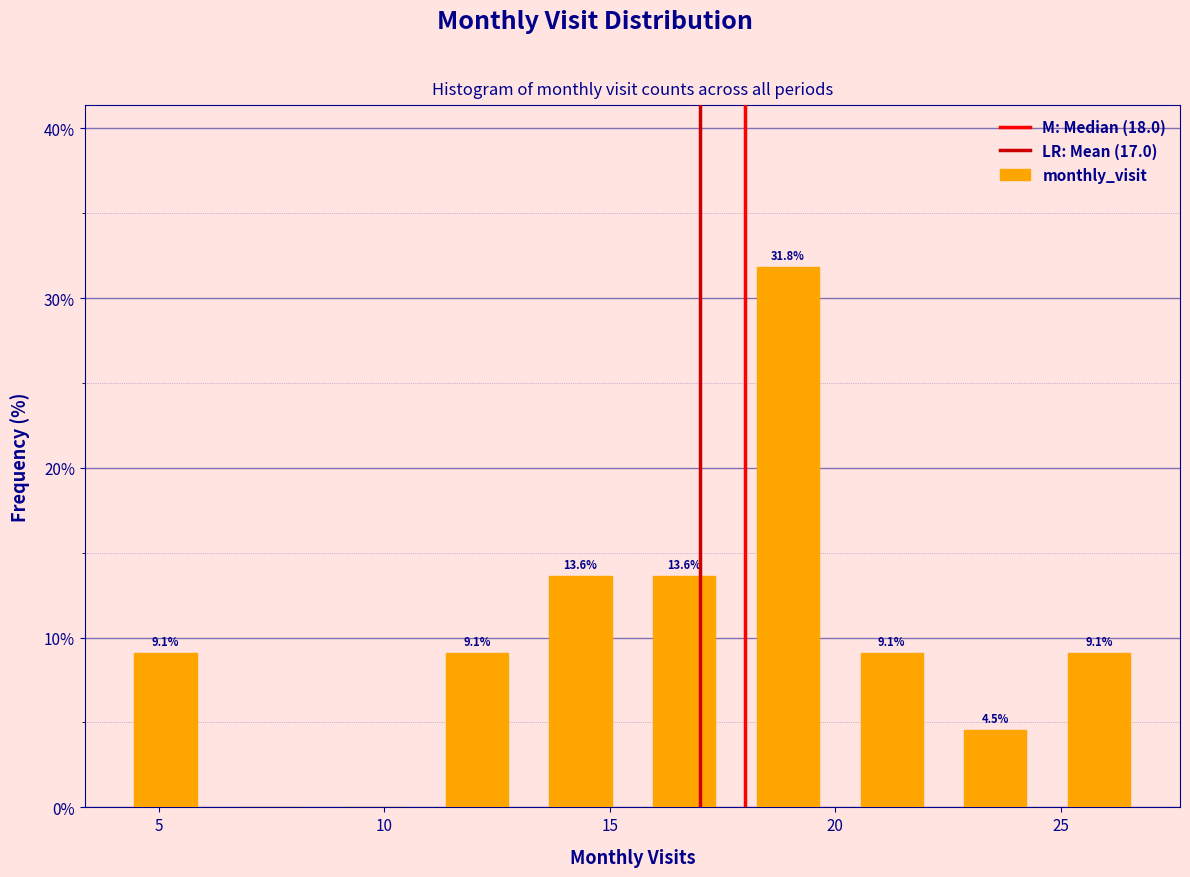

Which range on the x-axis has the tallest bar?

17.8 to 20.1